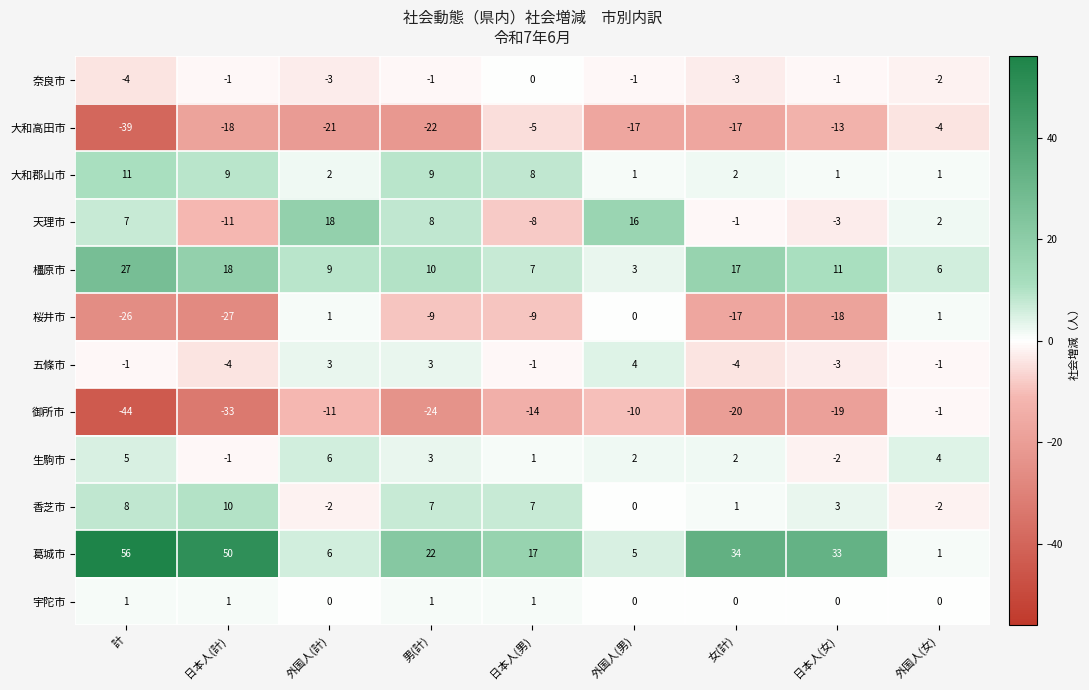

Which series changed the most between 外国人(男) and 外国人(女)?

天理市